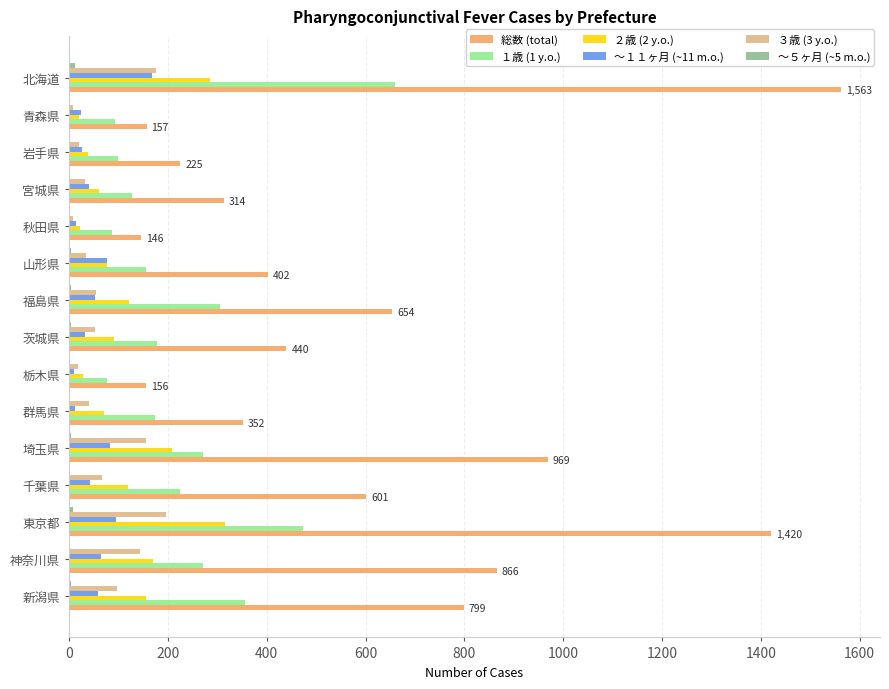

Between 青森県 and 東京都, which series saw the biggest shift?

総数 (total)